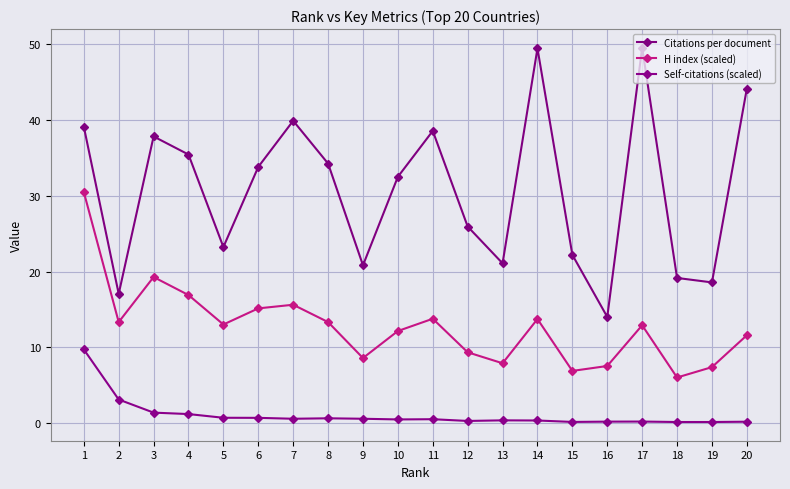

What is the minimum value shown in the chart?

0.1